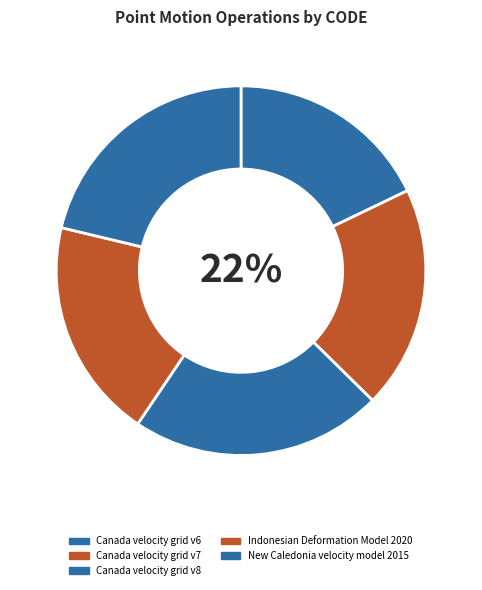

Rank the categories by value from lowest to highest.

Canada velocity grid v6, Indonesian Deformation Model 2020, Canada velocity grid v7, New Caledonia velocity model 2015, Canada velocity grid v8